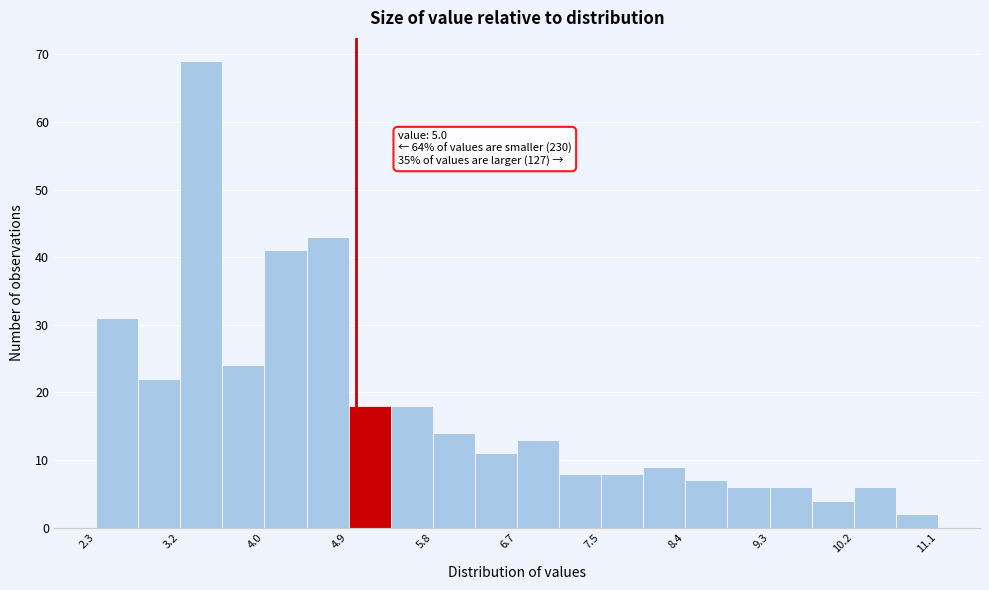

Over which range of the x-axis is the bar tallest?

3.2 to 3.6